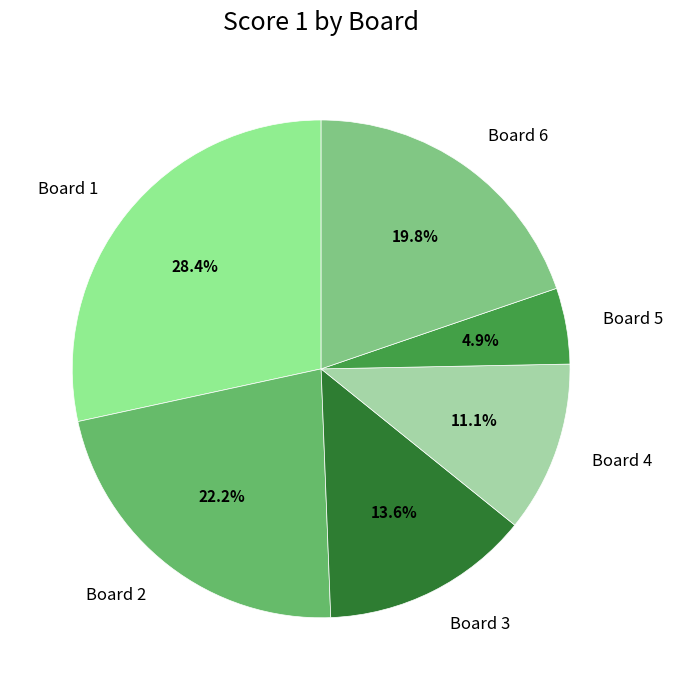

Is there a majority slice in this chart?

No